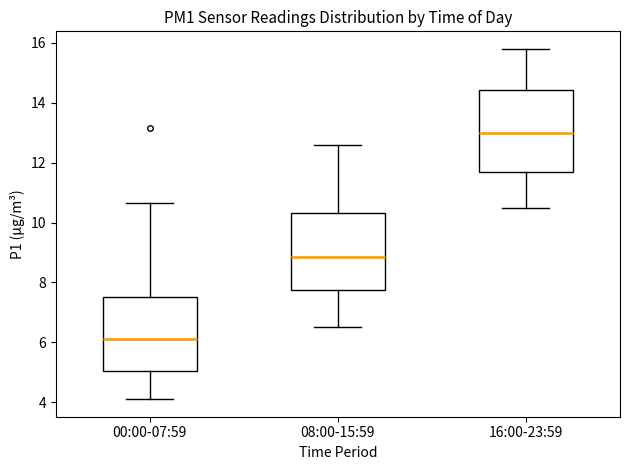

Reading left to right, transcribe this box plot: for each box, give where its median line is, the range the box spans, and where its two whiskers end, as read against the y-axis. The values are not printed on the chart, so give them approximately, as read against the axis.

00:00-07:59: median 6.2, box 5.0 to 7.6, whiskers 4.2 to 10.6
08:00-15:59: median 8.8, box 7.8 to 10.4, whiskers 6.6 to 12.6
16:00-23:59: median 13.0, box 11.6 to 14.4, whiskers 10.6 to 15.8